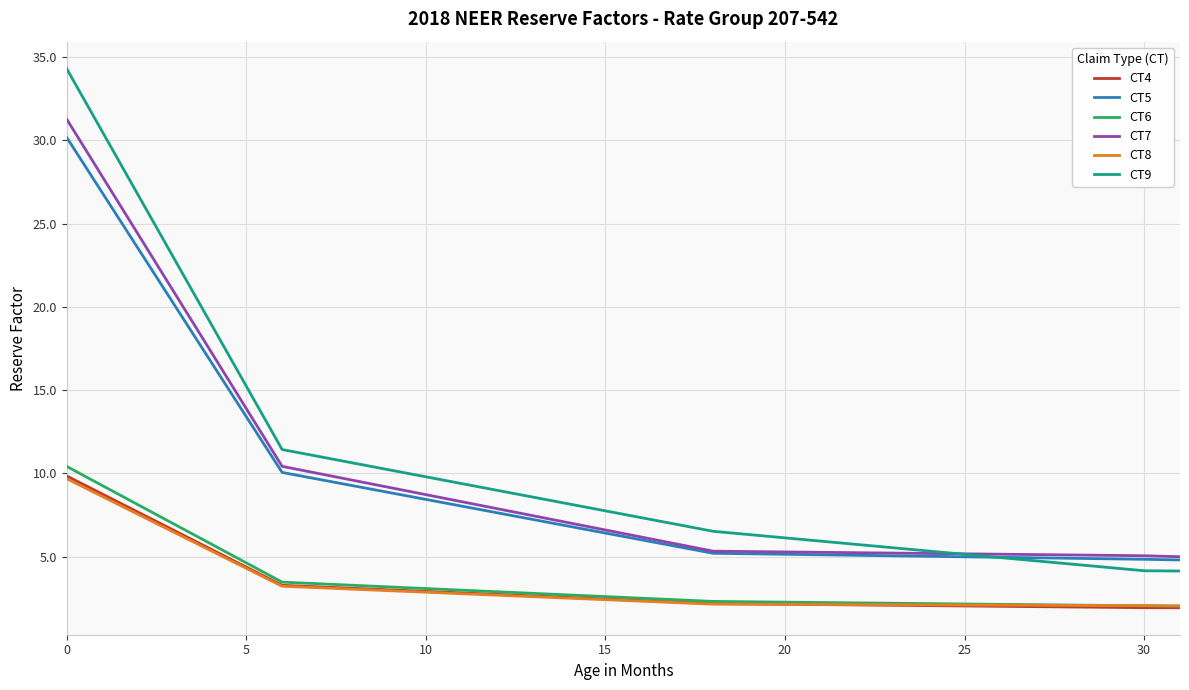

How many values in the CT7 series are below 6?

15